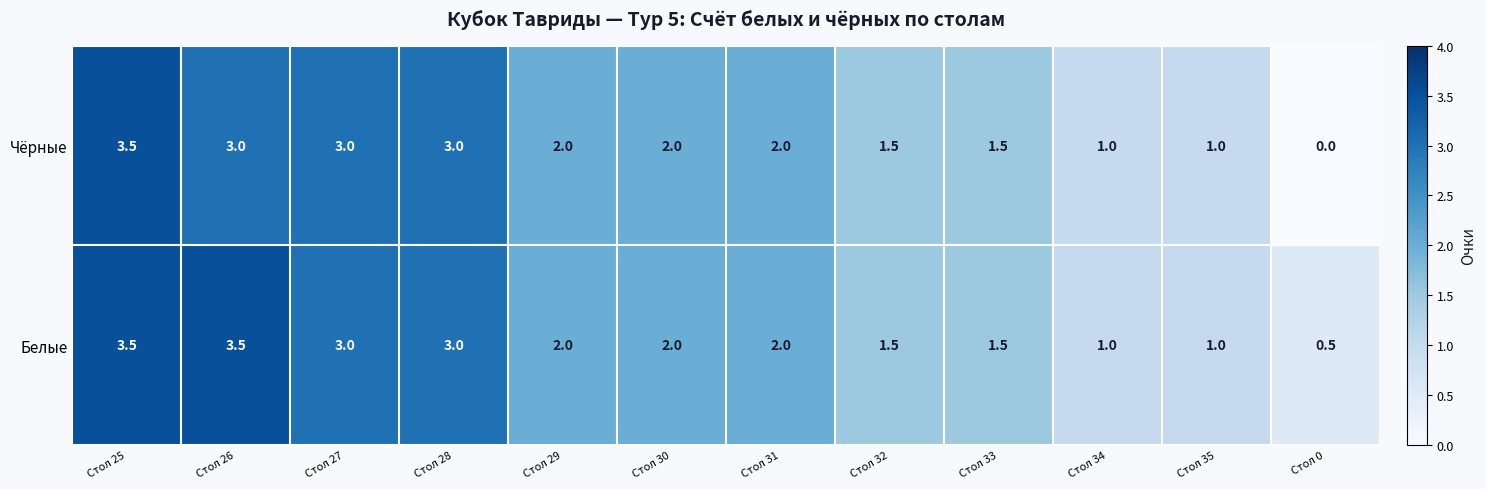

Which series changed the most between Стол 26 and Стол 27?

Белые